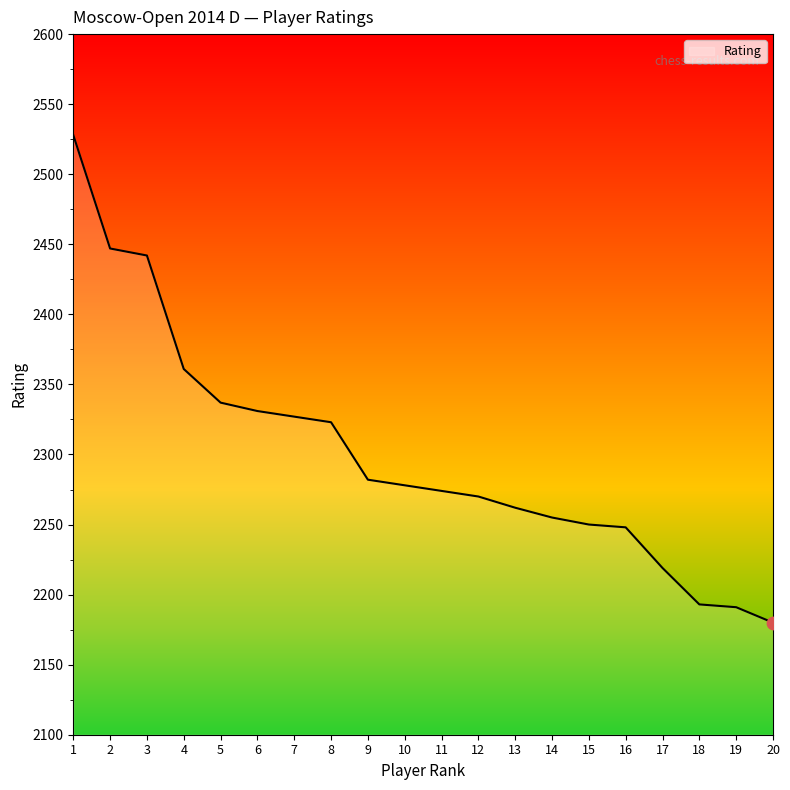

What is the change in value from 7 to 9?

-45